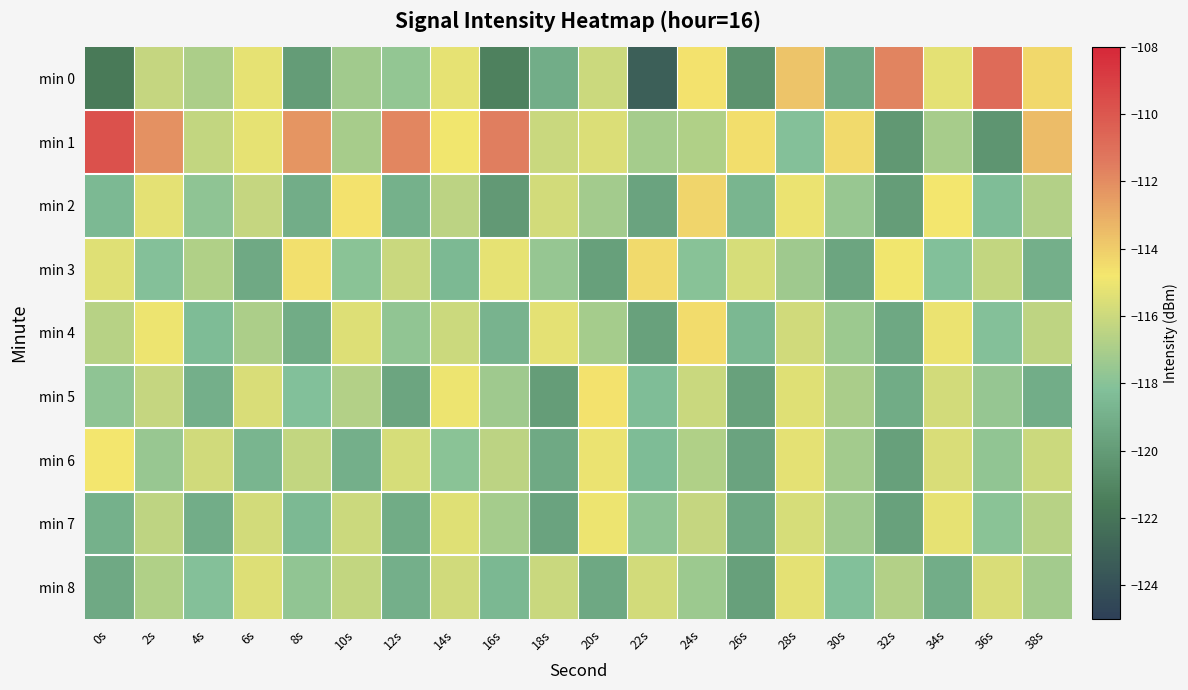

Reading left to right, what are all the values shown in this chart?

min 0: 0s=-121.6	2s=-116.2	4s=-117.0	6s=-115.2	8s=-120.0	10s=-117.3	12s=-117.7	14s=-115.2	16s=-121.3	18s=-119.1	20s=-116.0	22s=-123.2	24s=-114.6	26s=-120.5	28s=-113.8	30s=-119.3	32s=-111.7	34s=-115.3	36s=-110.8	38s=-114.3
min 1: 0s=-109.8	2s=-112.1	4s=-116.3	6s=-115.2	8s=-112.3	10s=-117.1	12s=-111.8	14s=-114.9	16s=-111.6	18s=-116.0	20s=-115.5	22s=-117.1	24s=-116.8	26s=-114.6	28s=-118.1	30s=-114.4	32s=-120.2	34s=-117.1	36s=-120.3	38s=-113.4
min 2: 0s=-118.5	2s=-115.3	4s=-117.8	6s=-116.2	8s=-119.1	10s=-114.7	12s=-118.9	14s=-116.5	16s=-120.1	18s=-115.8	20s=-117.2	22s=-119.6	24s=-114.3	26s=-118.7	28s=-115.1	30s=-117.5	32s=-119.9	34s=-114.8	36s=-118.3	38s=-116.7
min 3: 0s=-115.4	2s=-118.1	4s=-116.8	6s=-119.3	8s=-114.6	10s=-117.9	12s=-116.1	14s=-118.5	16s=-115.2	18s=-117.6	20s=-119.8	22s=-114.4	24s=-118.0	26s=-115.7	28s=-117.3	30s=-119.5	32s=-114.9	34s=-118.2	36s=-116.3	38s=-119.0
min 4: 0s=-116.6	2s=-115.0	4s=-118.4	6s=-116.9	8s=-119.2	10s=-115.5	12s=-117.7	14s=-116.0	16s=-118.8	18s=-115.3	20s=-117.1	22s=-119.7	24s=-114.5	26s=-118.6	28s=-115.9	30s=-117.4	32s=-119.4	34s=-115.1	36s=-118.1	38s=-116.4
min 5: 0s=-117.8	2s=-116.2	4s=-119.0	6s=-115.6	8s=-118.2	10s=-116.7	12s=-119.5	14s=-115.0	16s=-117.3	18s=-119.9	20s=-114.7	22s=-118.3	24s=-116.1	26s=-119.7	28s=-115.4	30s=-117.0	32s=-119.2	34s=-115.8	36s=-117.6	38s=-119.1
min 6: 0s=-114.8	2s=-117.5	4s=-115.9	6s=-118.7	8s=-116.3	10s=-119.0	12s=-115.7	14s=-117.9	16s=-116.5	18s=-119.3	20s=-115.1	22s=-118.4	24s=-116.8	26s=-119.6	28s=-115.3	30s=-117.2	32s=-119.8	34s=-115.6	36s=-117.7	38s=-116.0
min 7: 0s=-118.9	2s=-116.4	4s=-119.1	6s=-115.8	8s=-118.5	10s=-116.0	12s=-119.2	14s=-115.4	16s=-117.1	18s=-119.6	20s=-115.0	22s=-117.8	24s=-116.2	26s=-119.4	28s=-115.7	30s=-117.3	32s=-119.7	34s=-115.2	36s=-117.9	38s=-116.6
min 8: 0s=-119.3	2s=-116.8	4s=-118.1	6s=-115.5	8s=-117.7	10s=-116.3	12s=-119.0	14s=-115.9	16s=-118.6	18s=-116.1	20s=-119.4	22s=-115.8	24s=-117.4	26s=-119.8	28s=-115.3	30s=-118.2	32s=-116.7	34s=-119.1	36s=-115.6	38s=-117.2